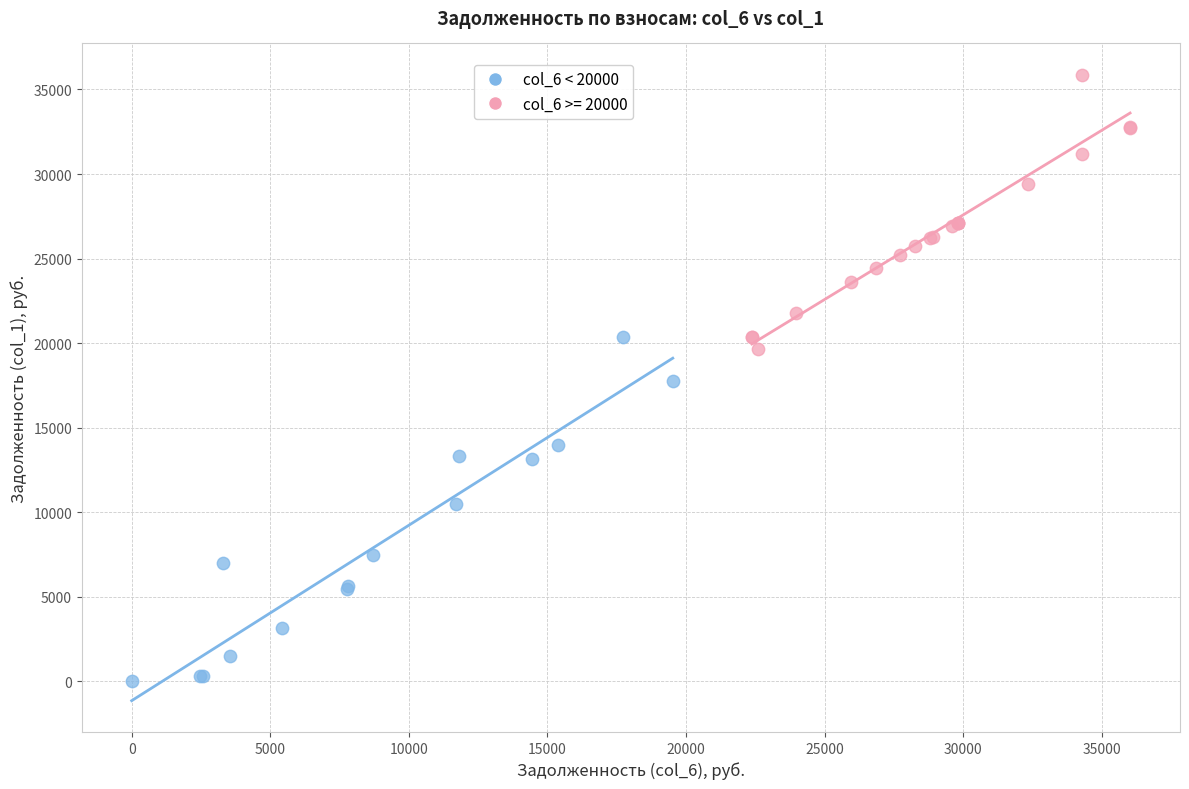

Which series contains the lowest Y value?

col_6 < 20000